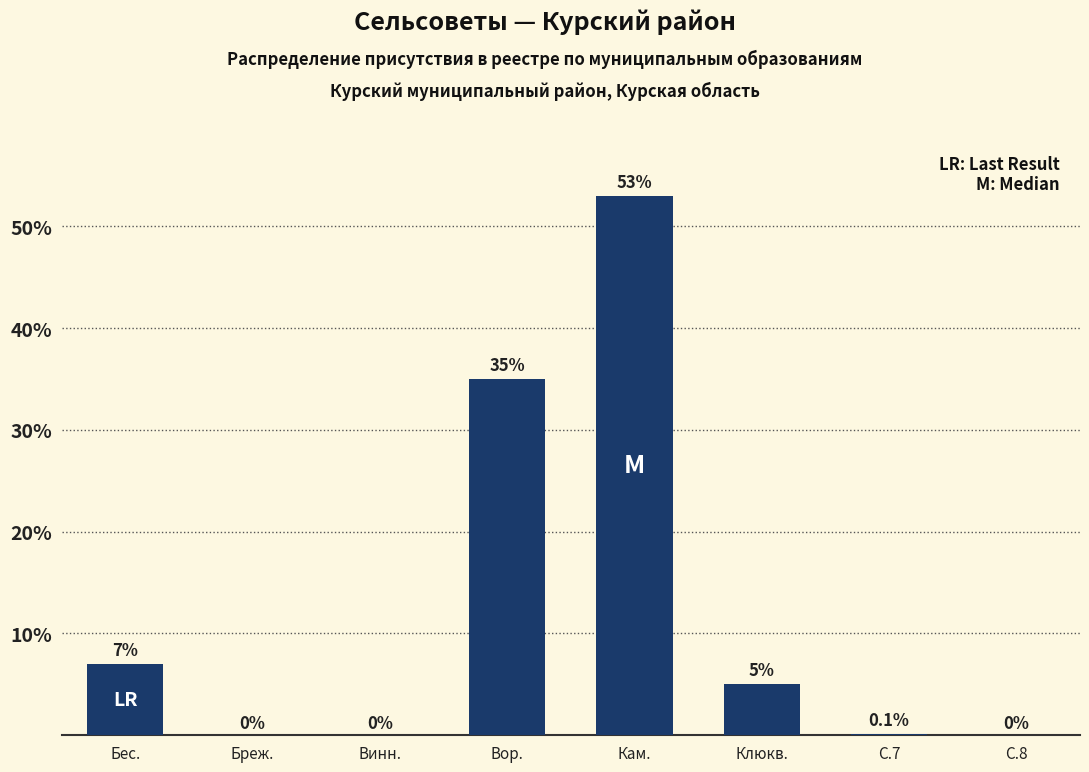

Is it true that the value at С.7 is 0.1?

True